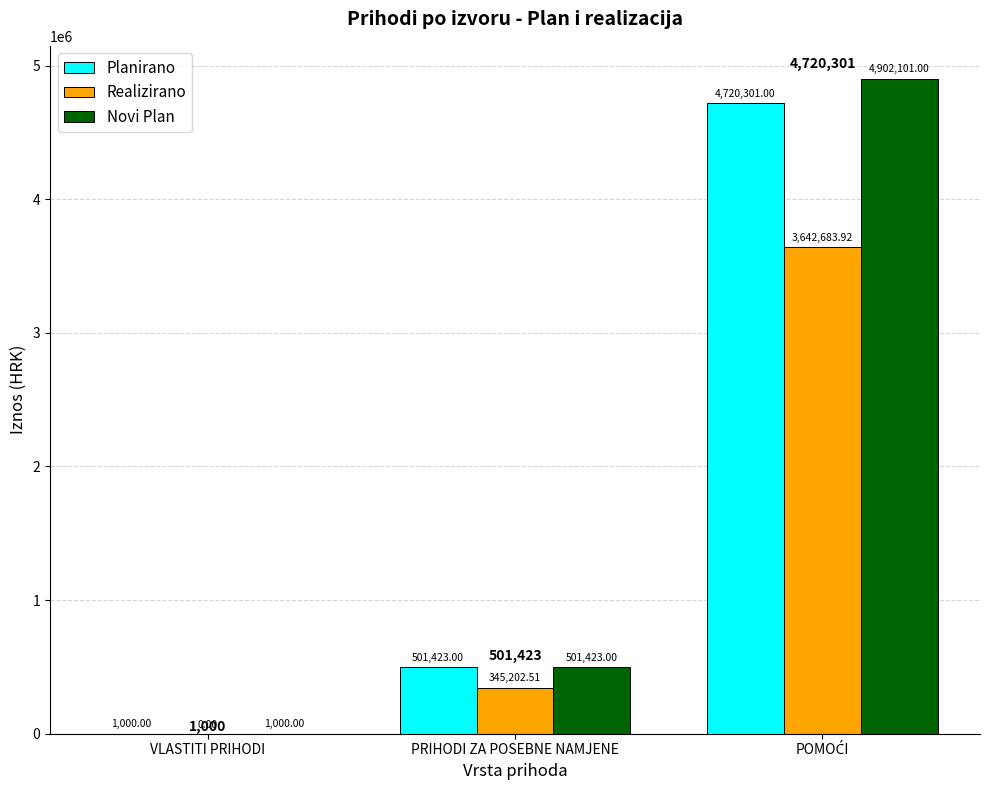

At which label does Realizirano first exceed 345202?

PRIHODI ZA POSEBNE NAMJENE